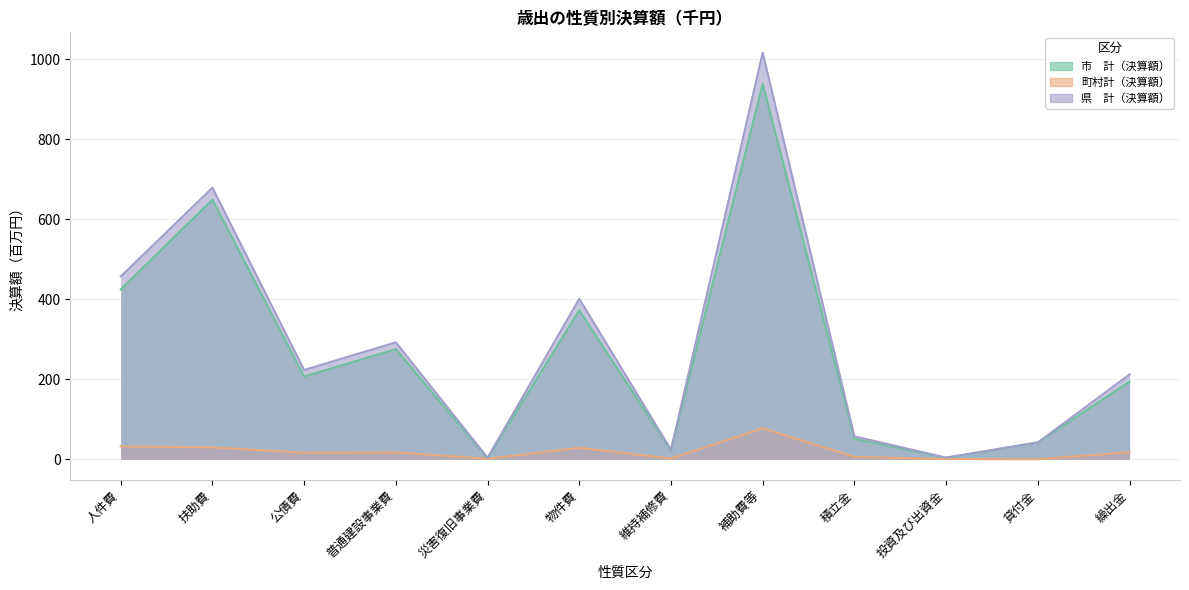

True or false: 町村計（決算額） has more than 0 points higher than both neighbors.

True